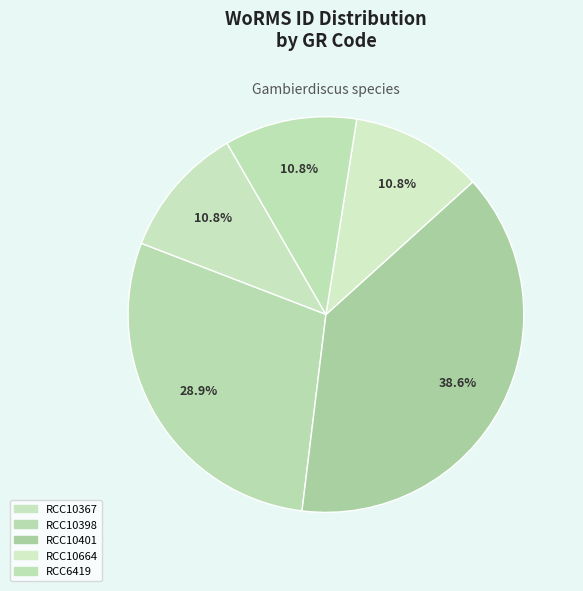

How many slices are in this pie chart?

5